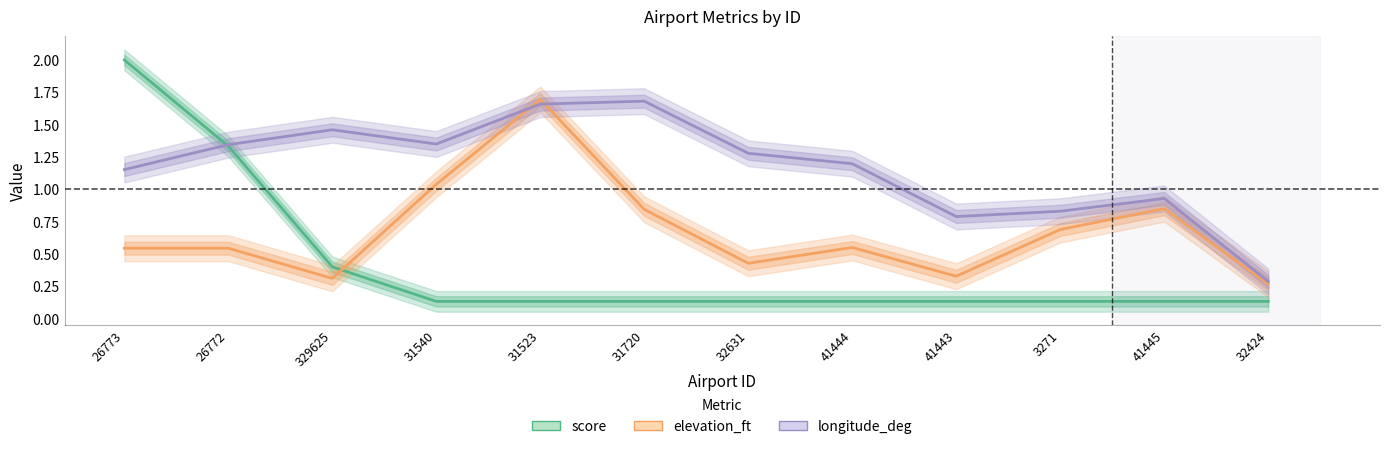

Reading left to right, list all the values displayed in this chart.

score (line): 26773=2.0	26772=1.3	329625=0.4	31540=0.1	31523=0.1	31720=0.1	32631=0.1	41444=0.1	41443=0.1	3271=0.1	41445=0.1	32424=0.1
elevation_ft (line): 26773=0.5	26772=0.5	329625=0.3	31540=1.0	31523=1.7	31720=0.8	32631=0.4	41444=0.6	41443=0.3	3271=0.7	41445=0.8	32424=0.3
longitude_deg (line): 26773=1.2	26772=1.3	329625=1.5	31540=1.3	31523=1.7	31720=1.7	32631=1.3	41444=1.2	41443=0.8	3271=0.8	41445=0.9	32424=0.3